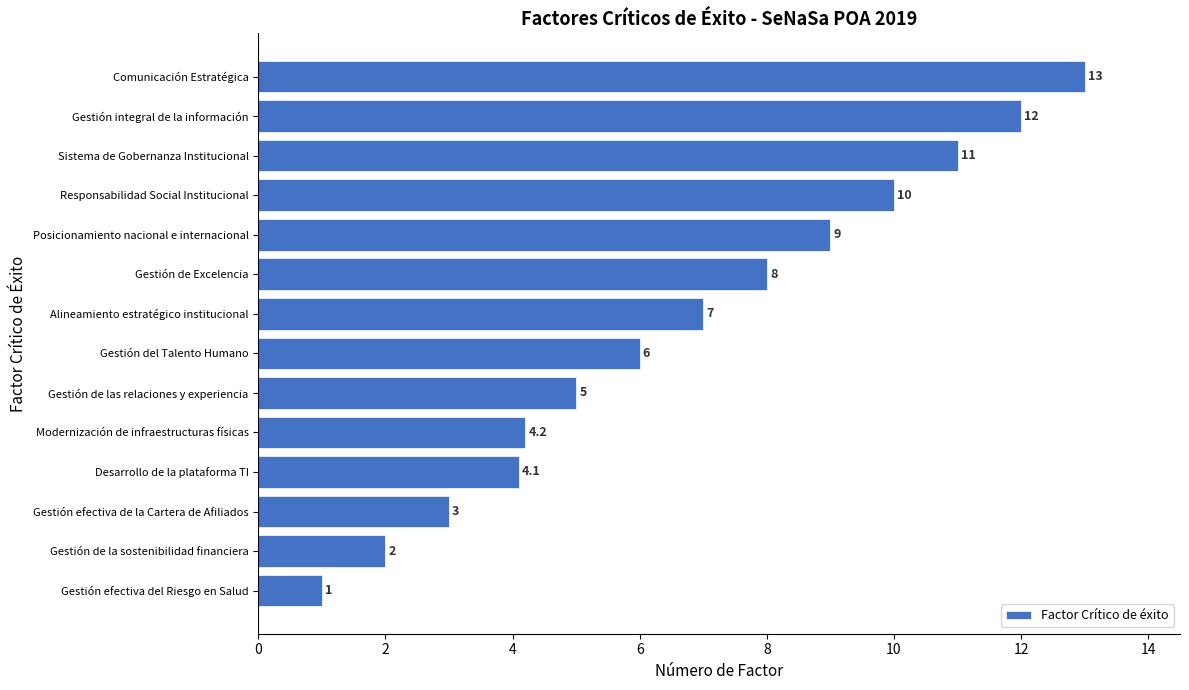

What is the difference between the maximum and minimum values?

12.0